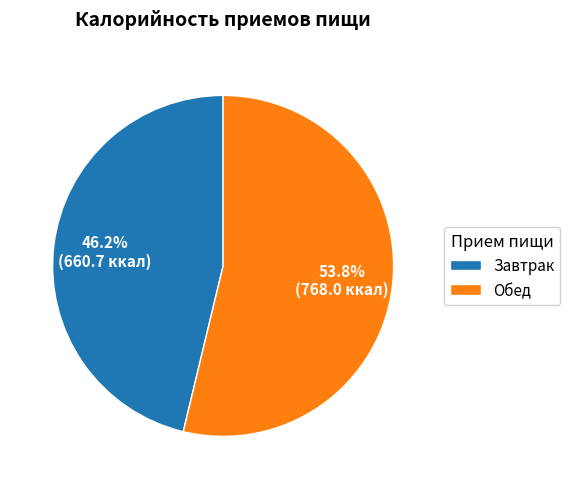

Rank the categories by value from lowest to highest.

Завтрак, Обед